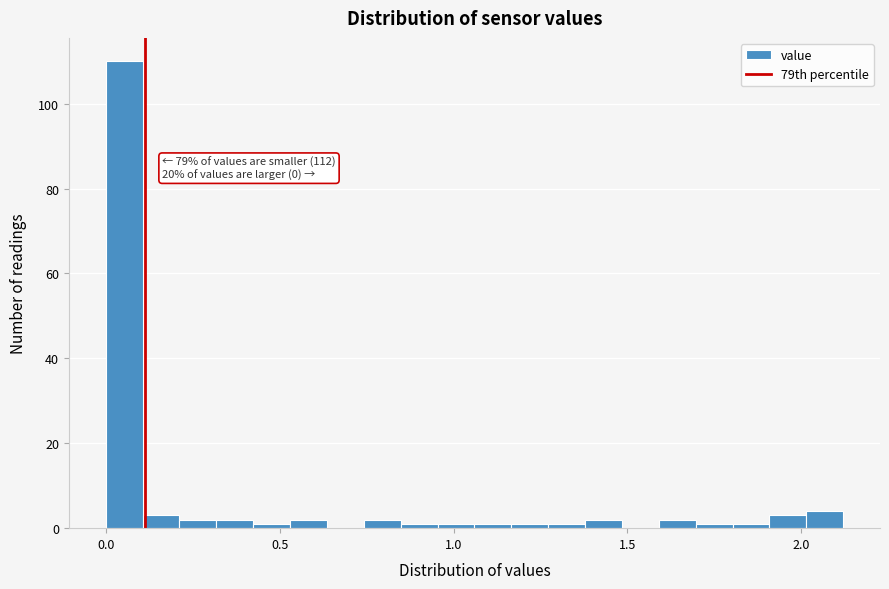

Around what value on the x-axis is the tallest bar? Give the approximate position of its centre, as read against the axis.

0.05